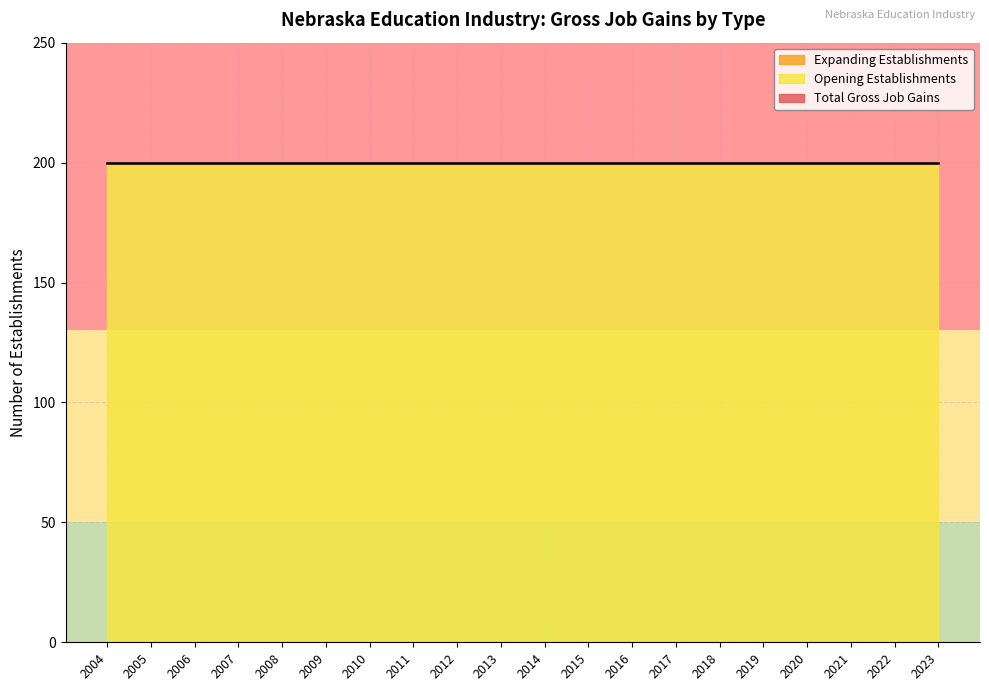

Between 2012 and 2014, which series saw the biggest shift?

Total Gross Job Gains